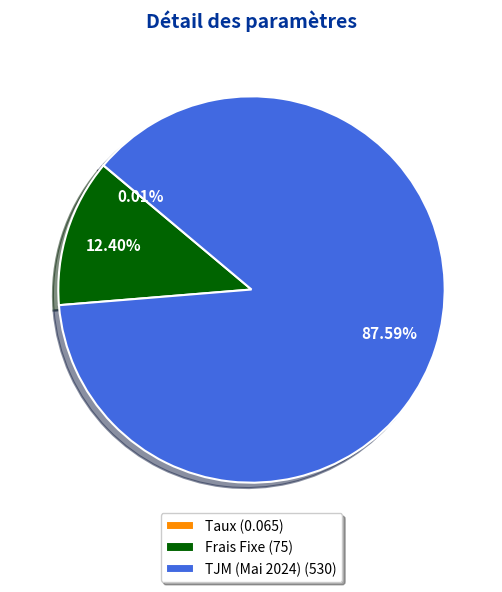

What percentage is NOT represented by Frais Fixe?

87.6%